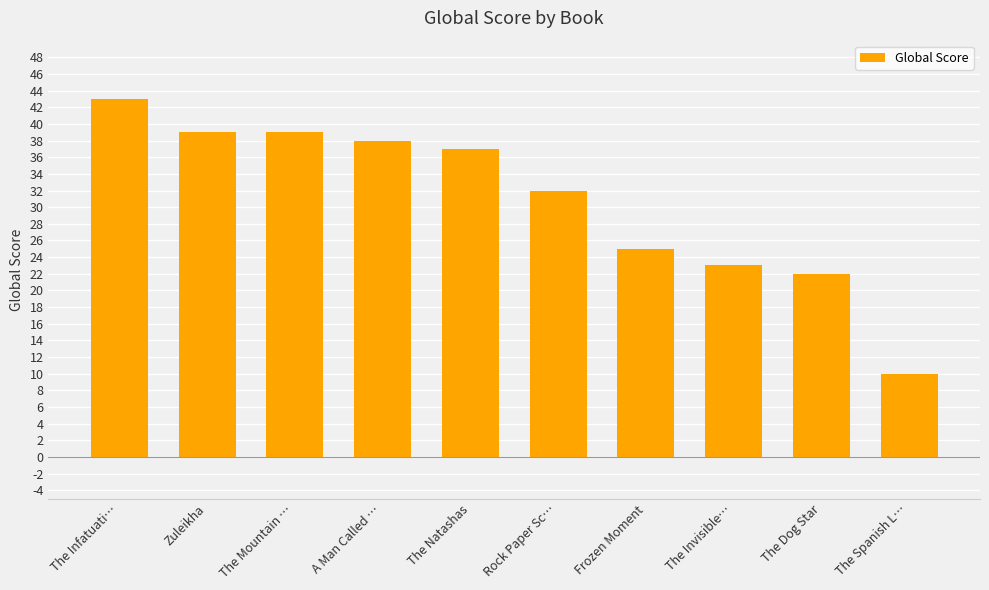

Where is the data nearest to the value 26?

Frozen Moment